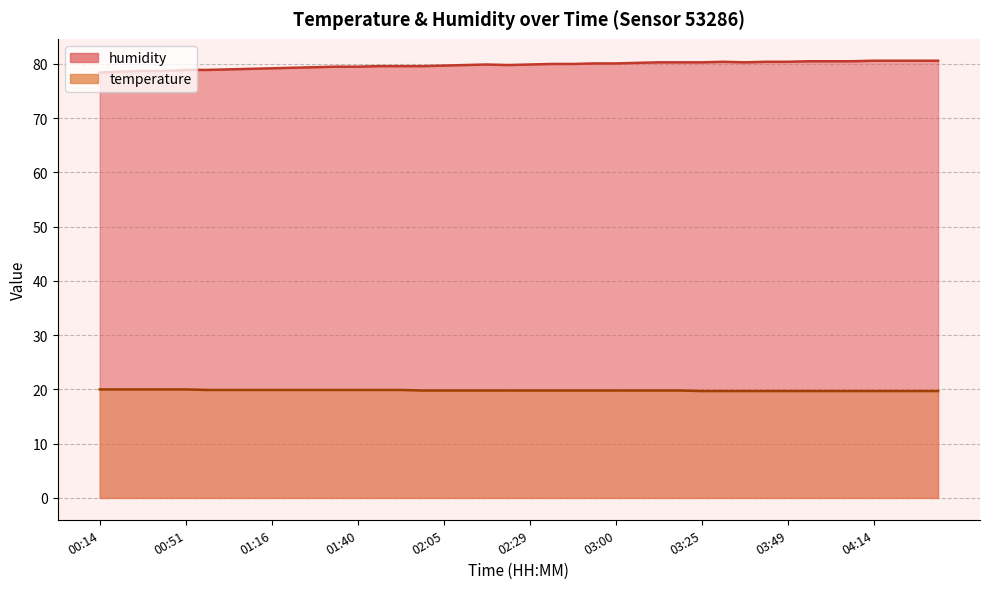

The value of temperature at 01:16 is 26.5. True or false?

False